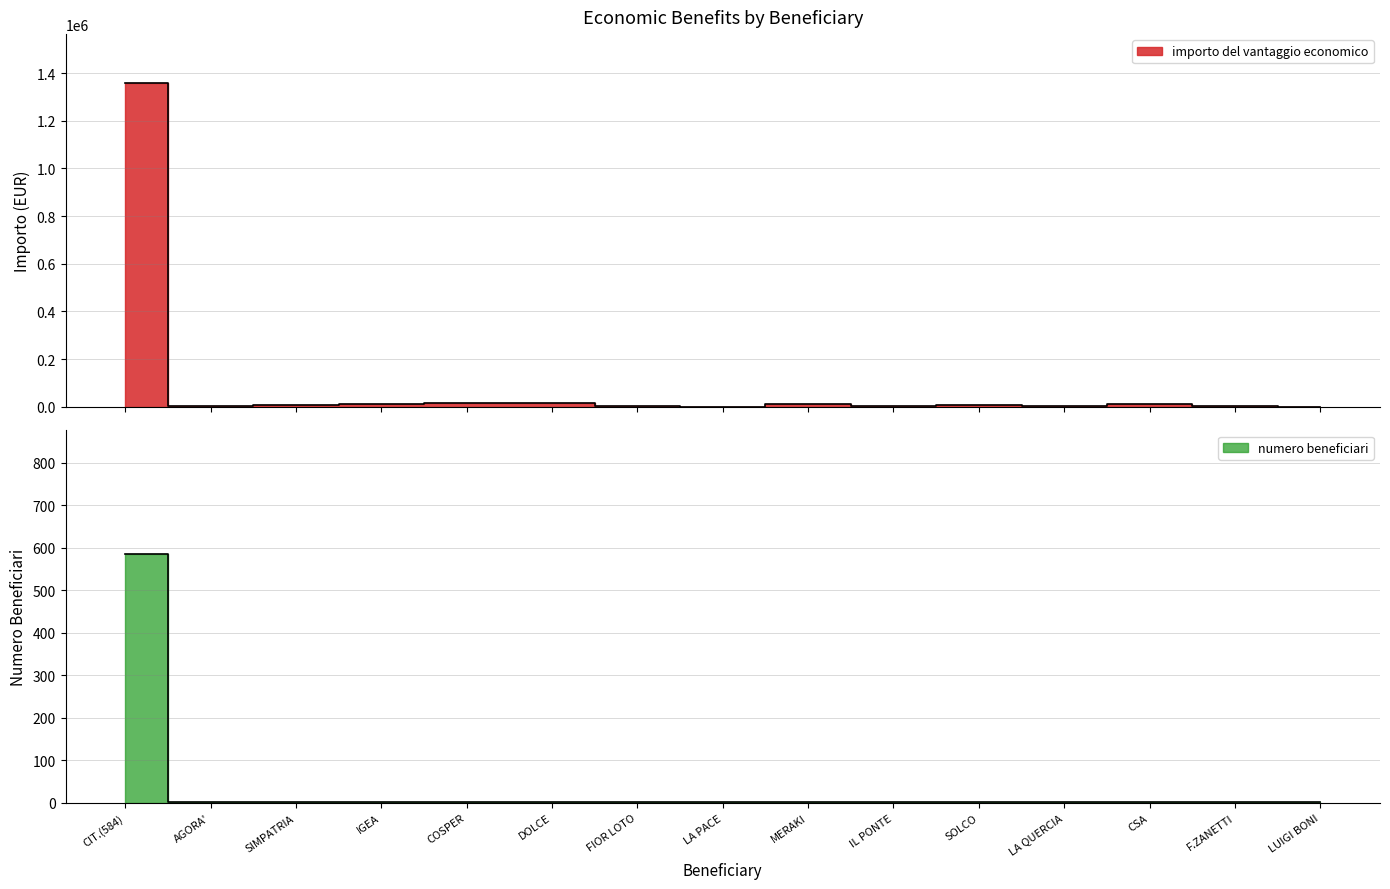

Is the value of numero beneficiari at SIMPATRIA greater than the value of importo del vantaggio economico at LUIGI BONI?

No